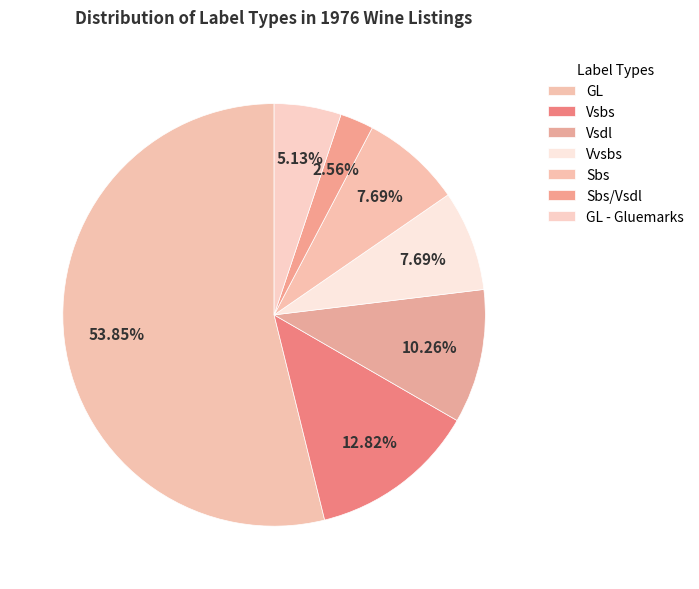

Approximately how many times larger is the value at Vsdl compared to GL - Gluemarks?

2.0